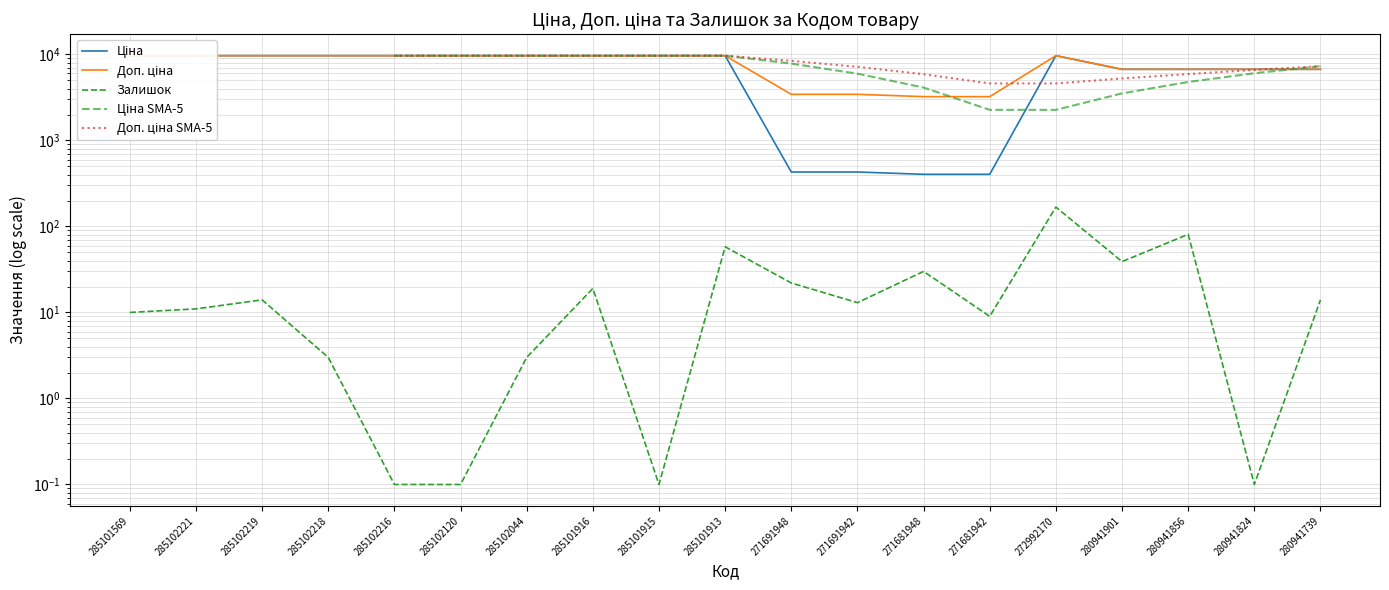

At 285101915, list the series in order from largest to smallest.

Ціна, Доп. ціна, Ціна SMA-5, Доп. ціна SMA-5, Залишок